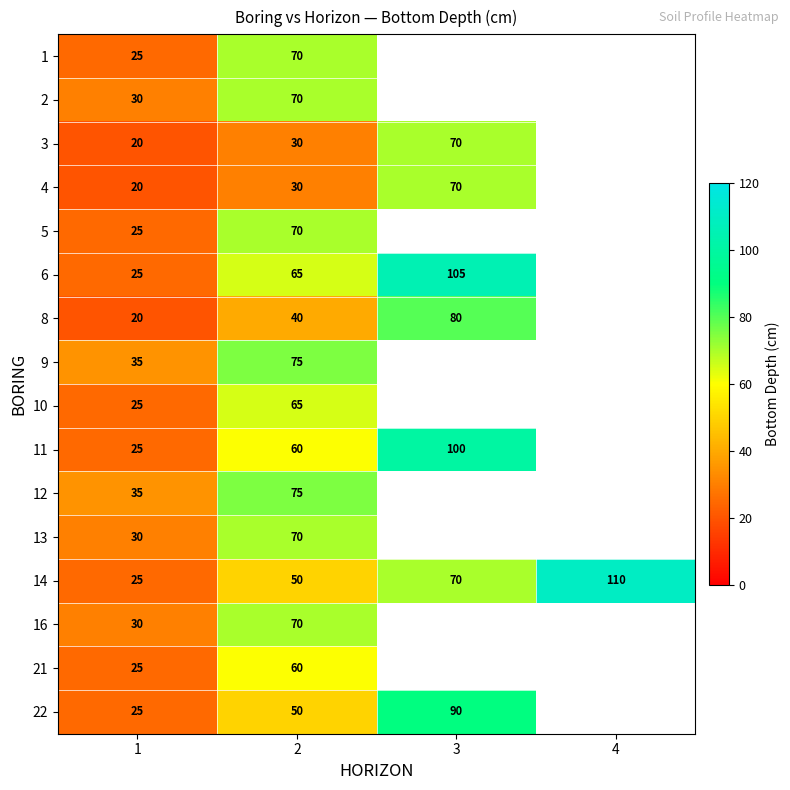

At which category is the sum across all series the highest?

2